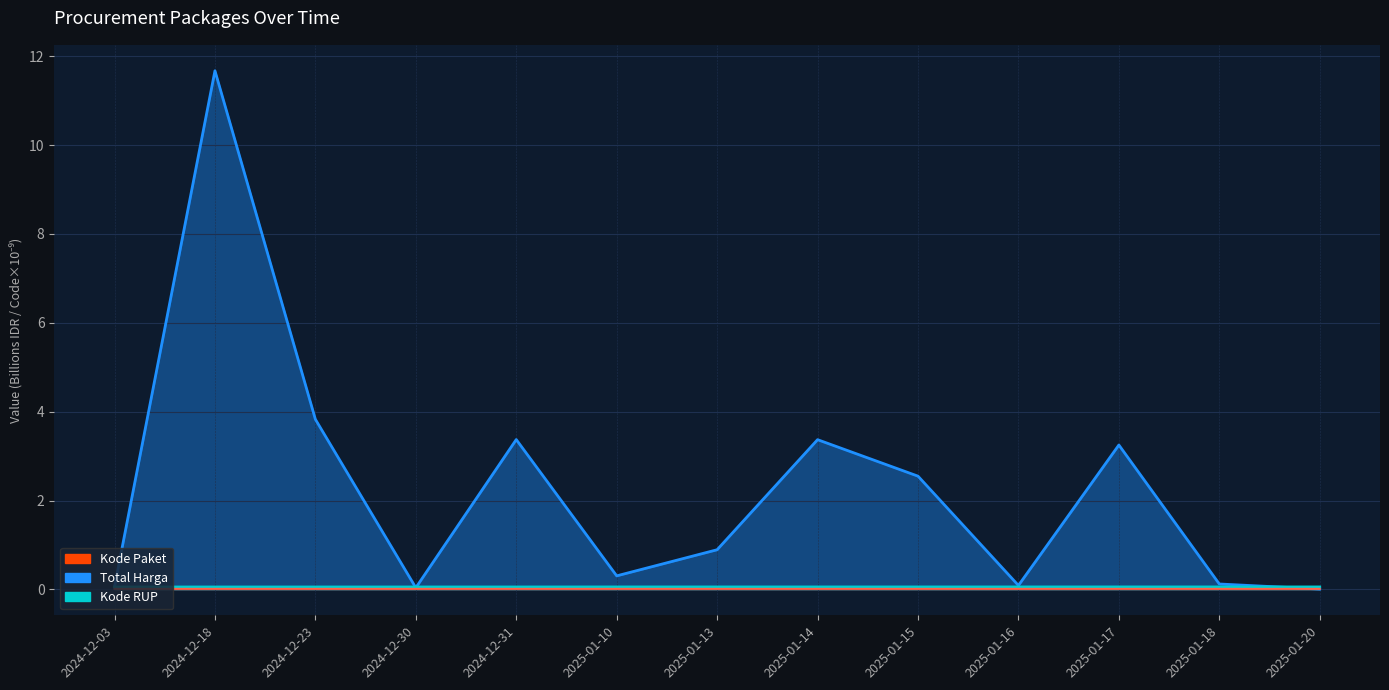

Which series changed the most between 2024-12-31 and 2025-01-14?

Total Harga